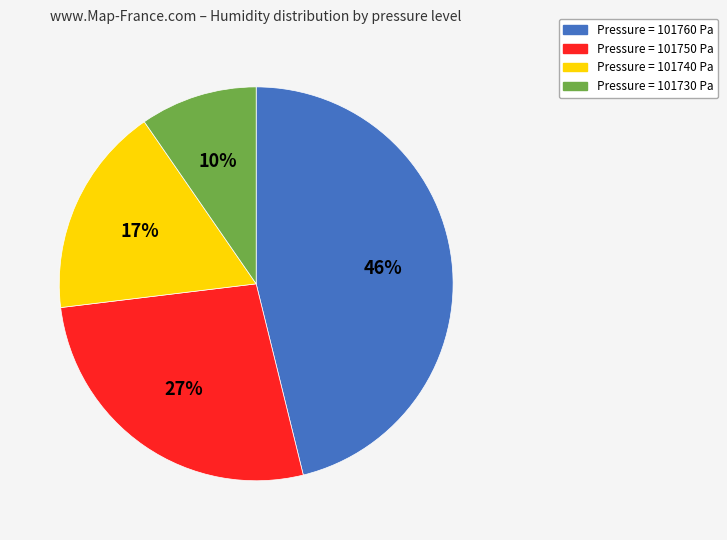

To the nearest percent, what is the average slice percentage?

25%